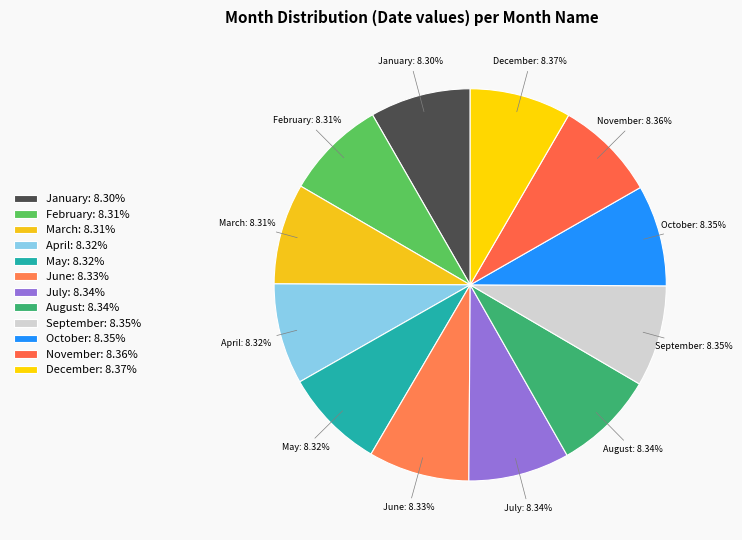

Count the number of slices in the pie.

12